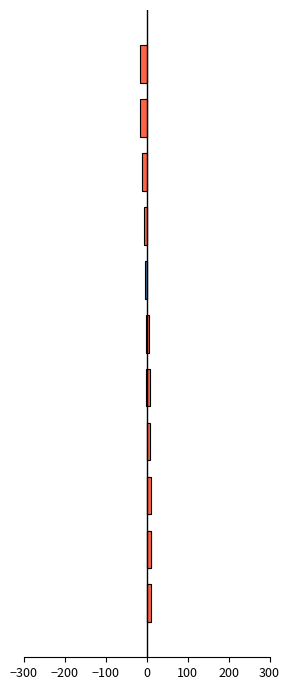

Which series has the largest total across all categories?

Apprentis